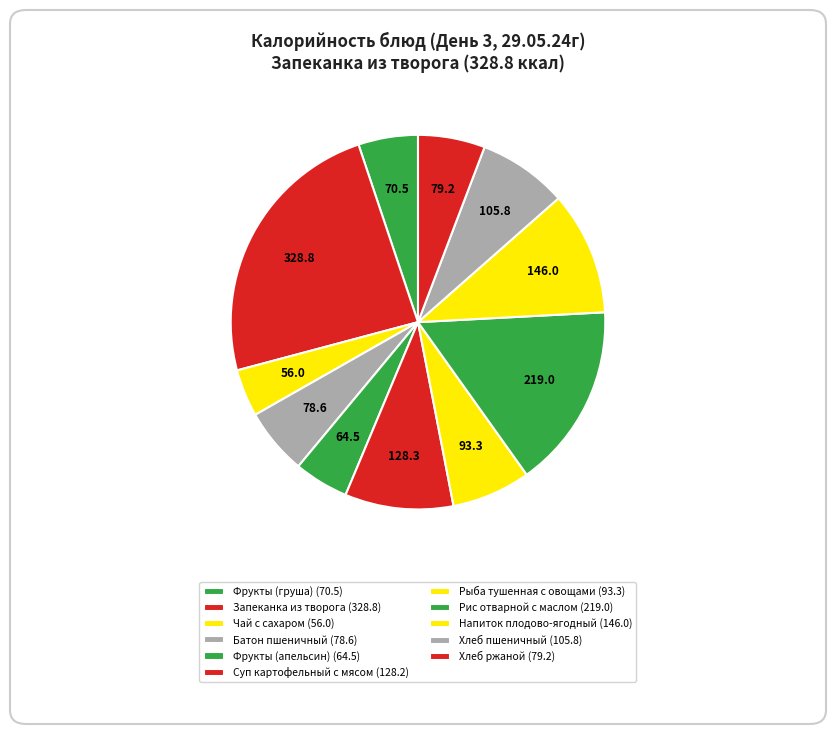

How many slices are in this pie chart?

11